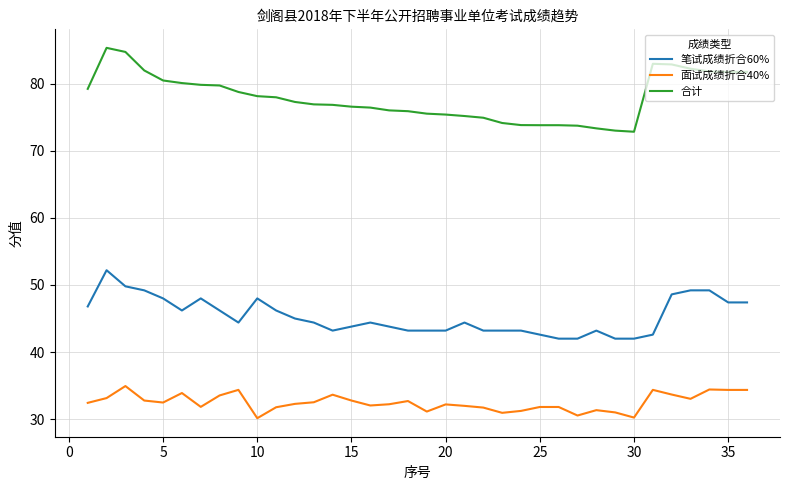

What is the difference between the maximum and minimum values in the 面试成绩折合40% series?

4.8